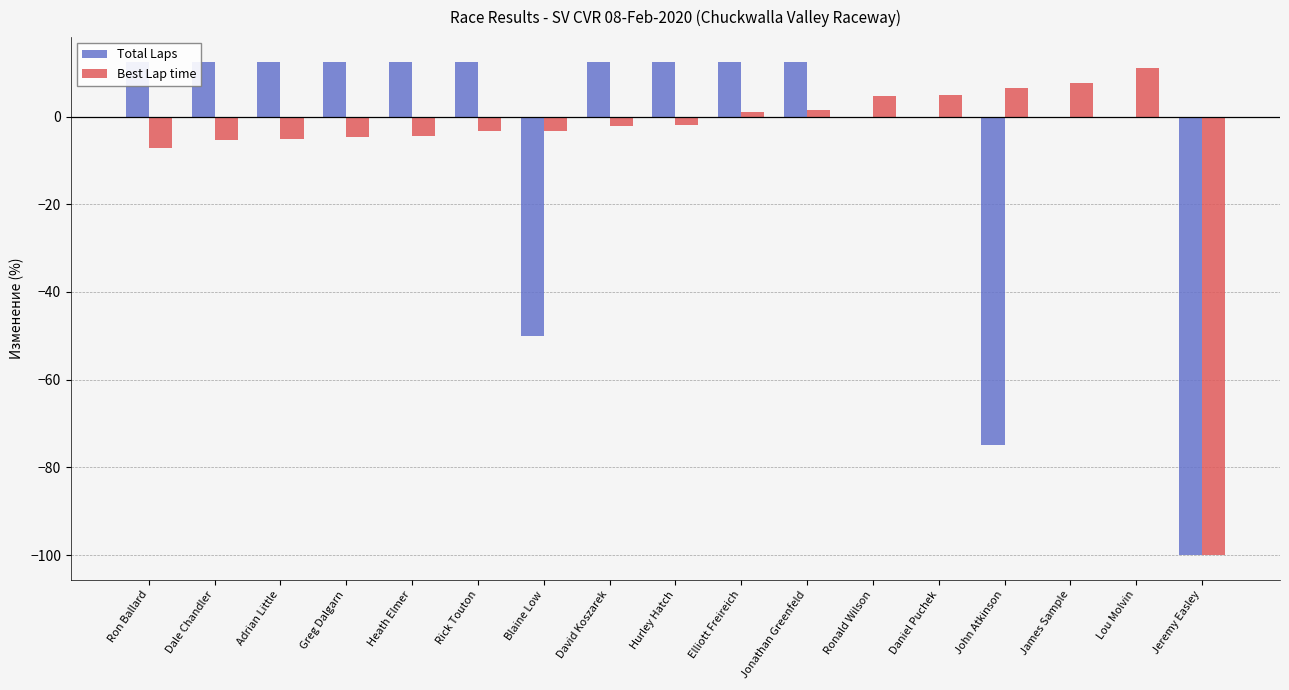

List the series in order of their peak value, lowest first.

Best Lap time, Total Laps